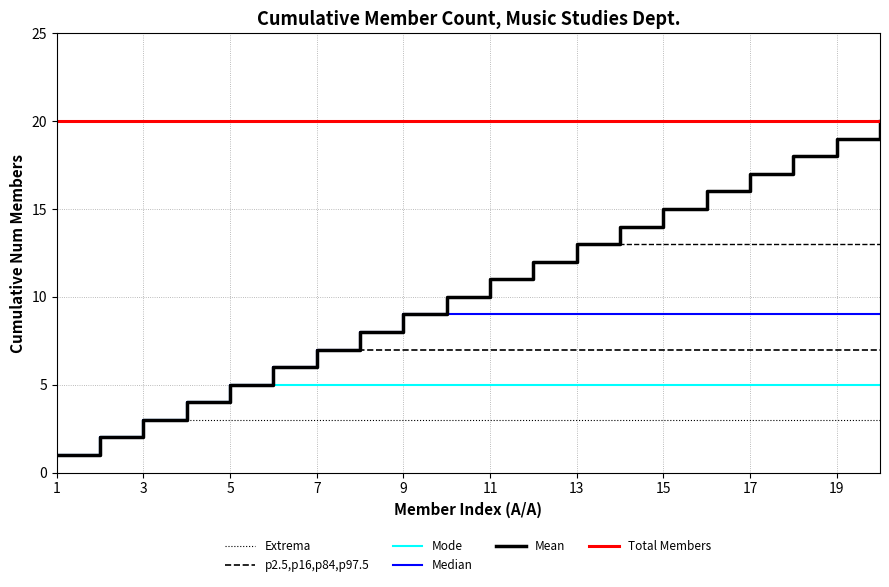

The Extrema series shows 5 at 15. True or false?

False